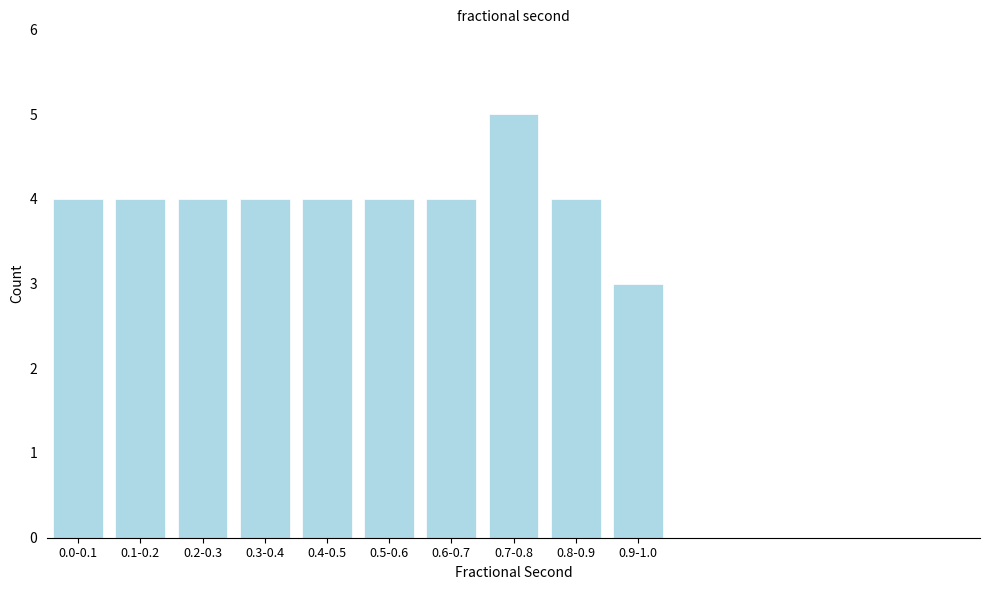

Reading left to right, extract all data points from this chart.

0.0-0.1=4	0.1-0.2=4	0.2-0.3=4	0.3-0.4=4	0.4-0.5=4	0.5-0.6=4	0.6-0.7=4	0.7-0.8=5	0.8-0.9=4	0.9-1.0=3